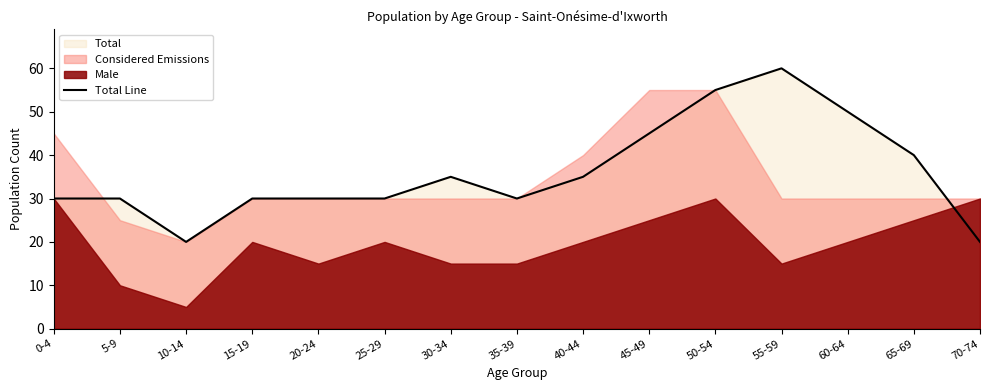

Count the number of categories in the chart.

15